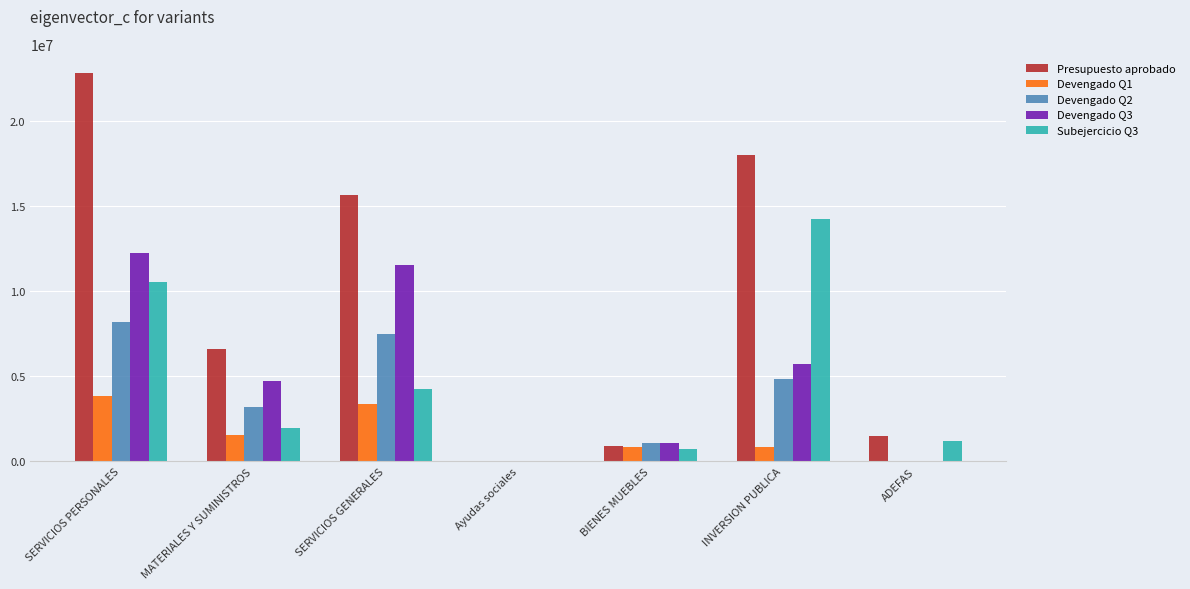

What is the maximum value for Subejercicio Q3?

14235783.3